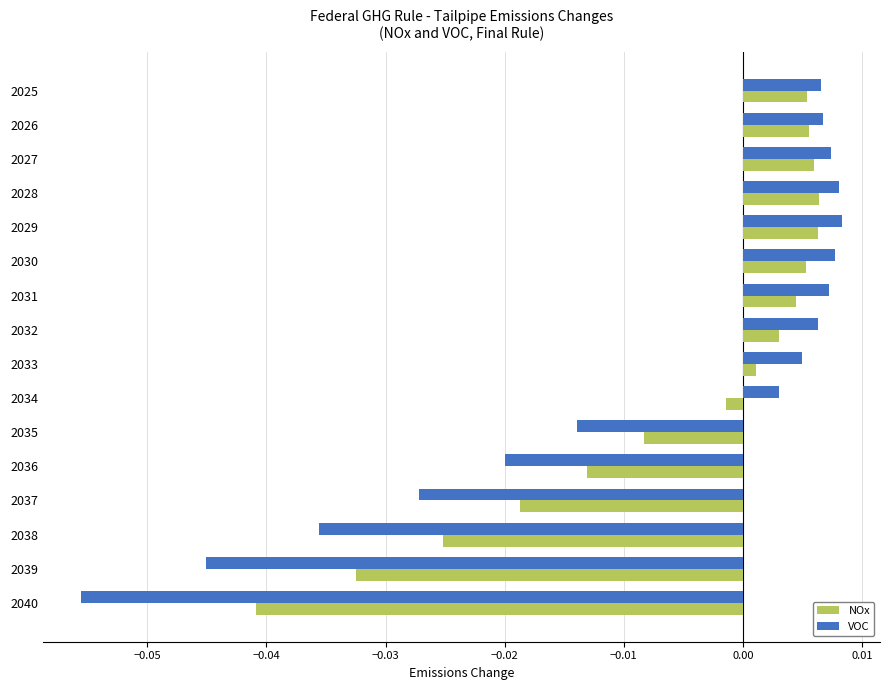

How many distinct data groups are displayed?

2